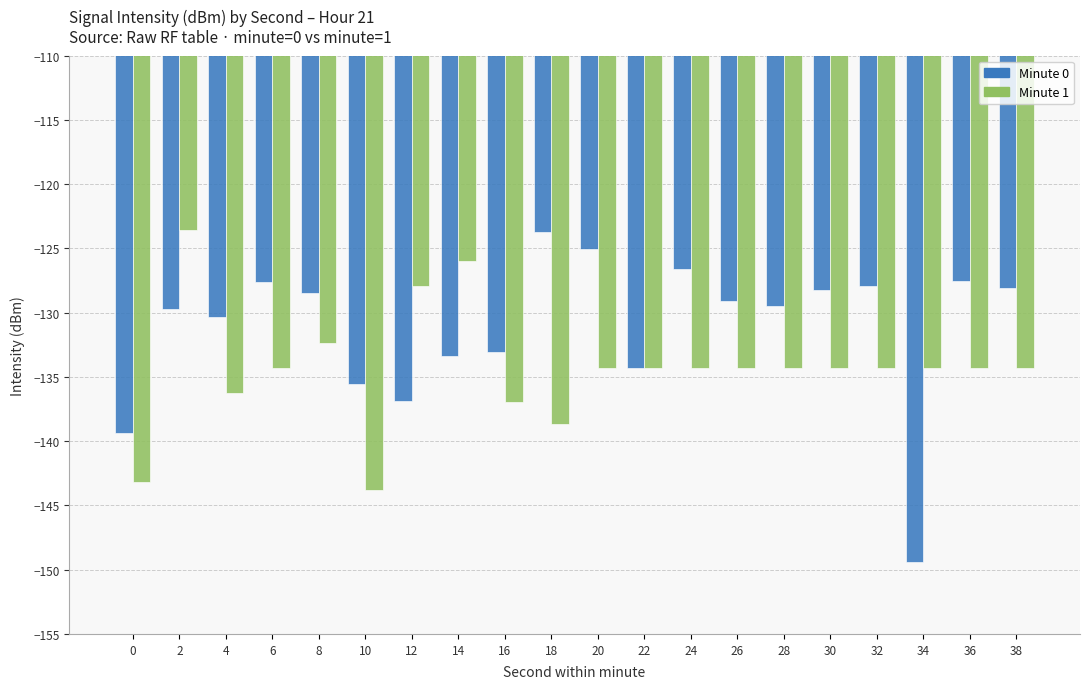

List the series in order of their overall mean, highest first.

Minute 0, Minute 1